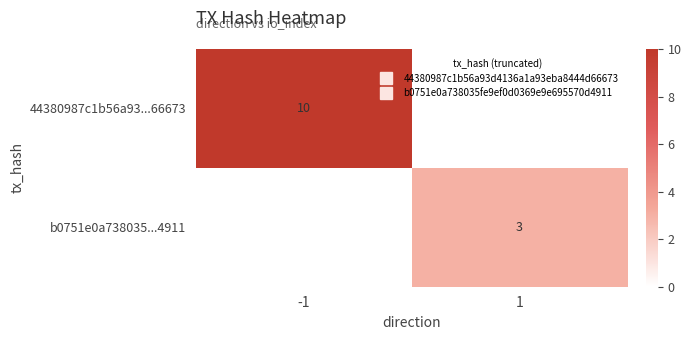

Is the value of b0751e0a738035...4911 at 1 greater than the value of 44380987c1b56a93...66673 at 1?

Yes